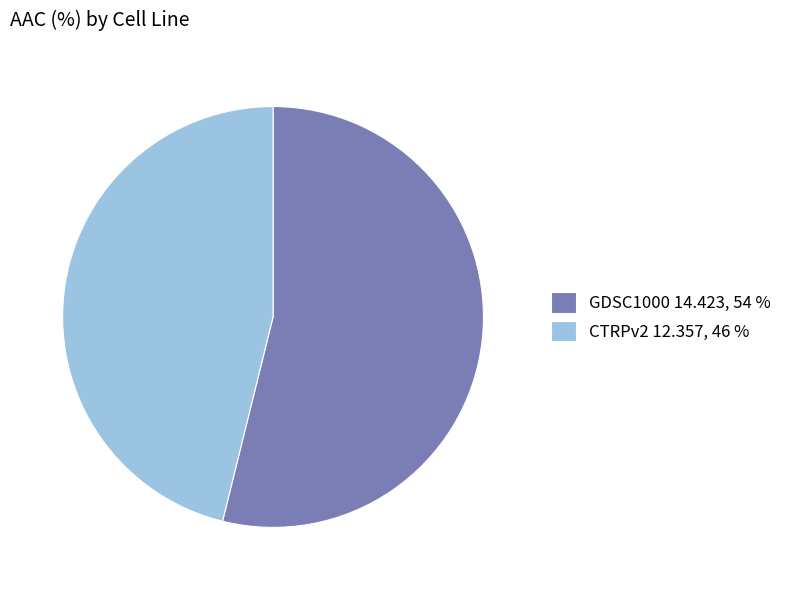

Which has a higher value, GDSC1000 14.423, 54 % or CTRPv2 12.357, 46 %?

GDSC1000 14.423, 54 %